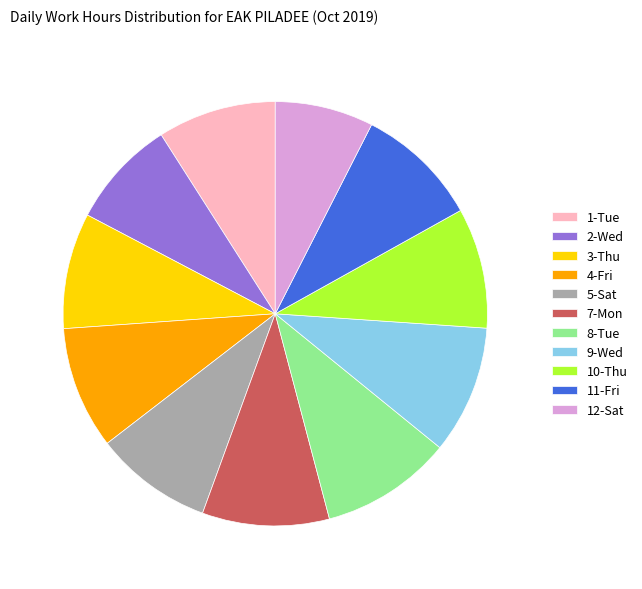

Approximately how many times larger is the value at 8-Tue compared to 4-Fri?

1.1